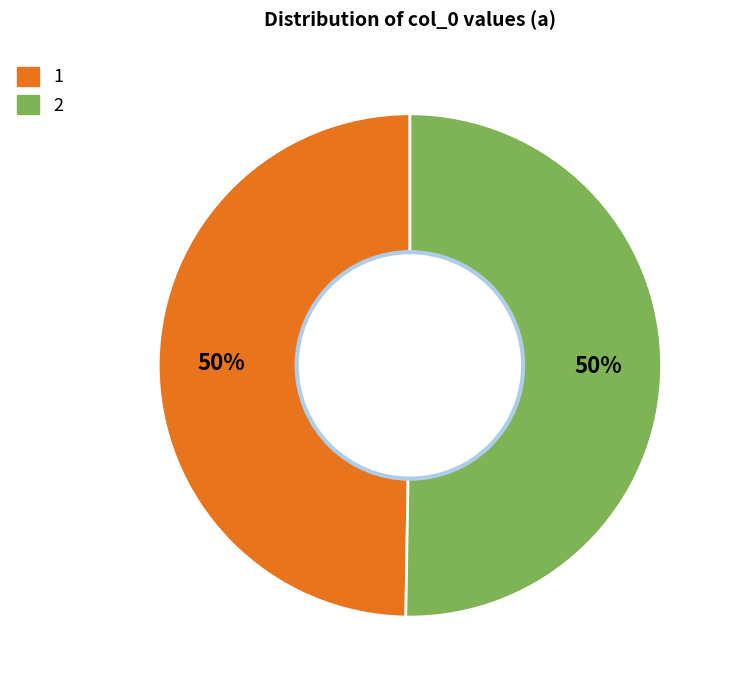

True or false: 1 accounts for 43% of the total.

False